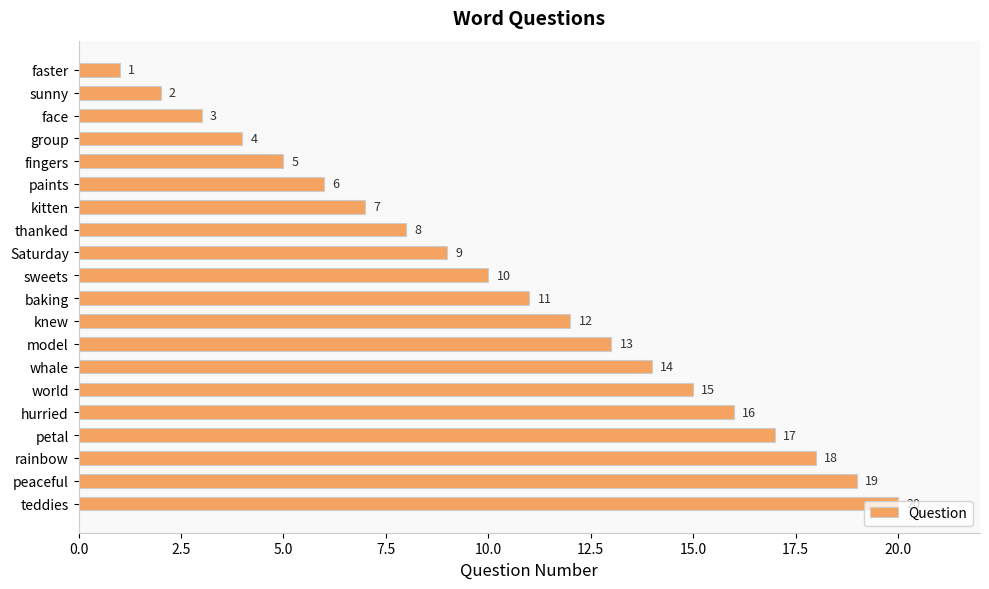

How many categories are shown in the chart?

20